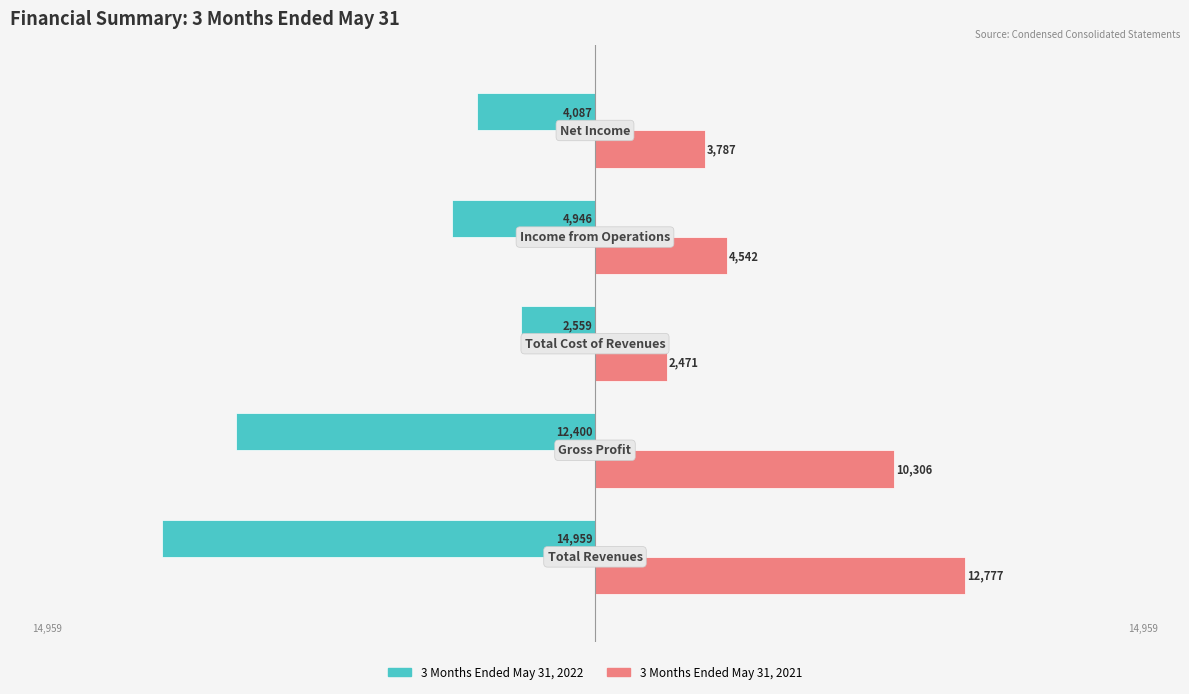

What are all the series names shown in the legend?

3 Months Ended May 31, 2022, 3 Months Ended May 31, 2021